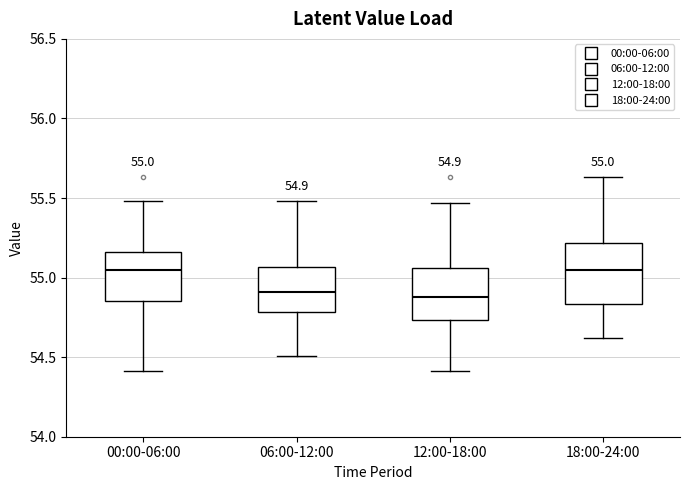

Which box is the tallest, from its lower edge to its upper edge?

18:00-24:00